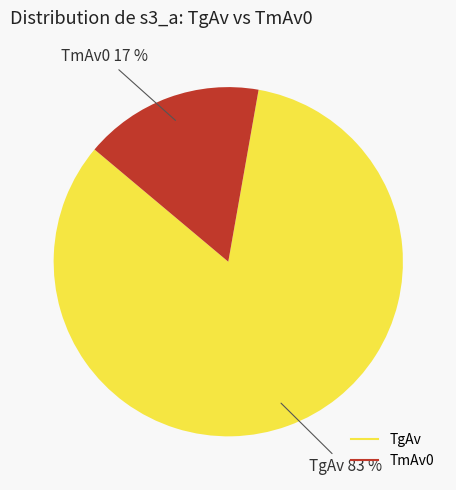

To the nearest percent, what is the average slice percentage?

50%